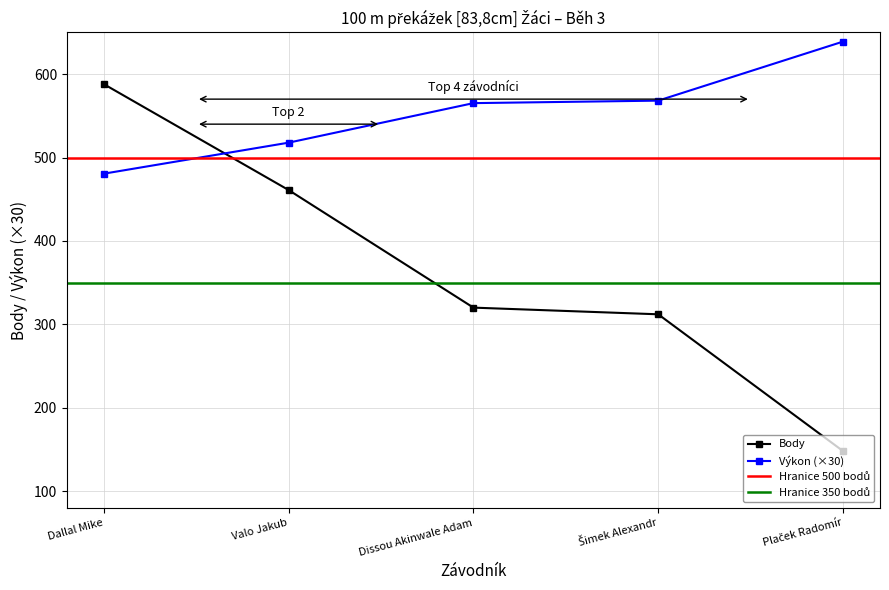

Which series has the largest range (max minus min)?

Body